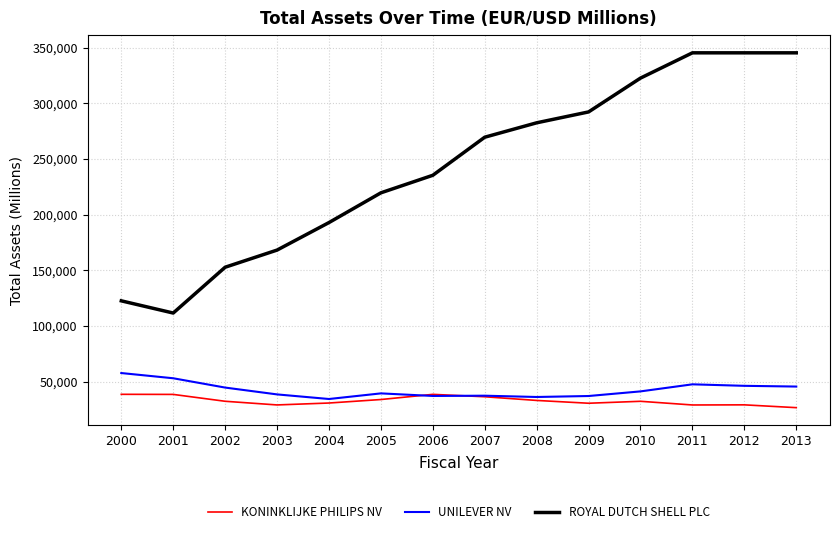

What is the minimum value for UNILEVER NV?

34331